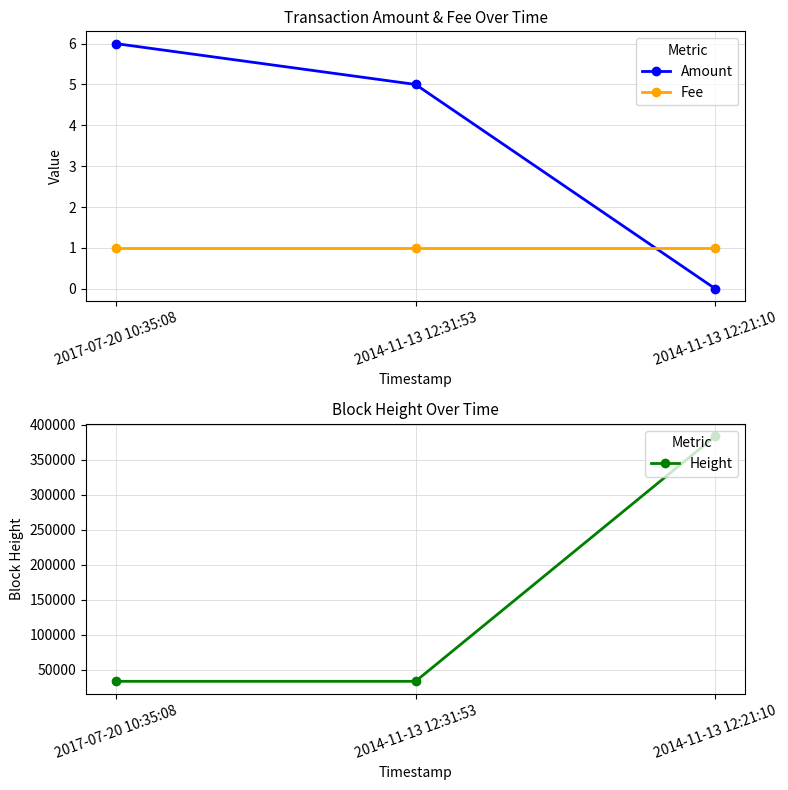

Is it true that Fee equals 0 at 2014-11-13 12:31:53?

False